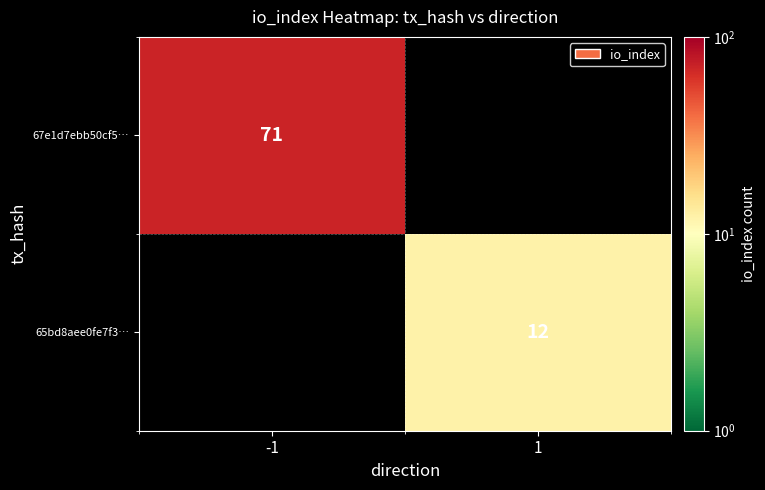

Which label corresponds to the largest value in the chart?

-1